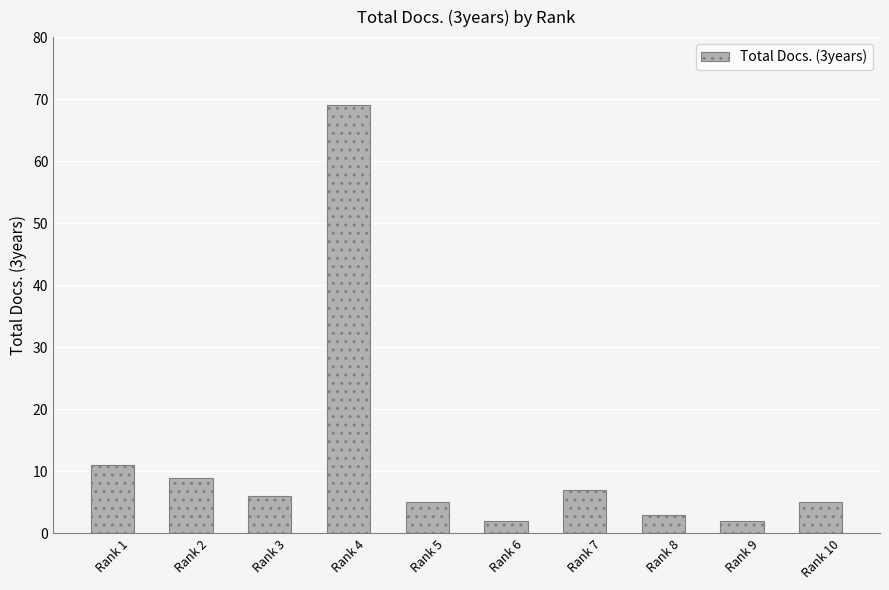

What is the approximate value at Rank 5?

5